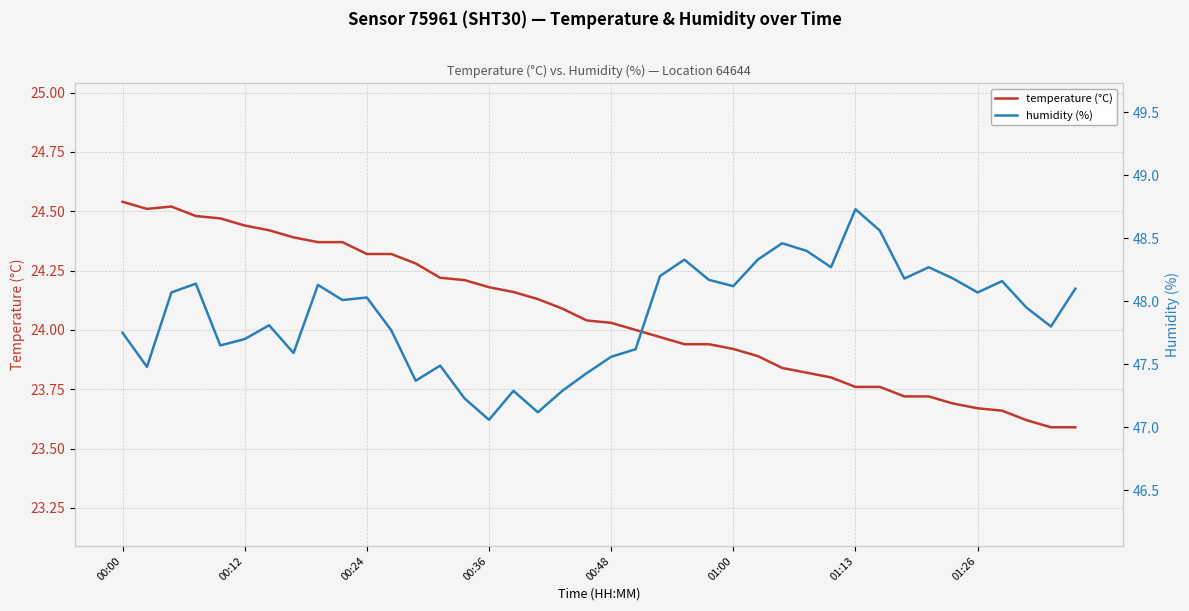

What is the value of the humidity (%) point at the 8th from the left?

47.6